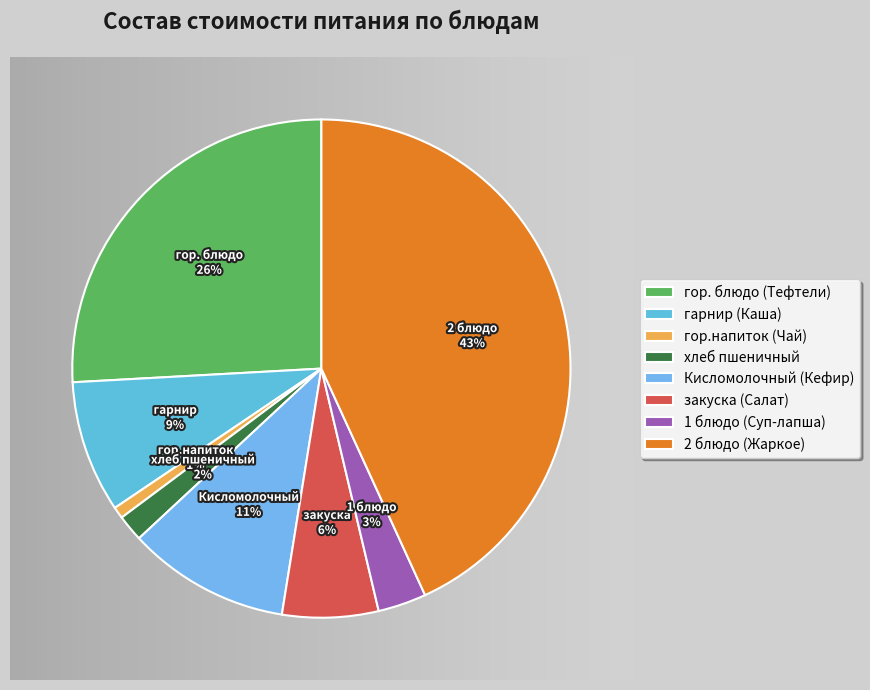

What is the ratio of the value at 1 блюдо (Суп-лапша) to the value at гор. блюдо (Тефтели)?

0.1